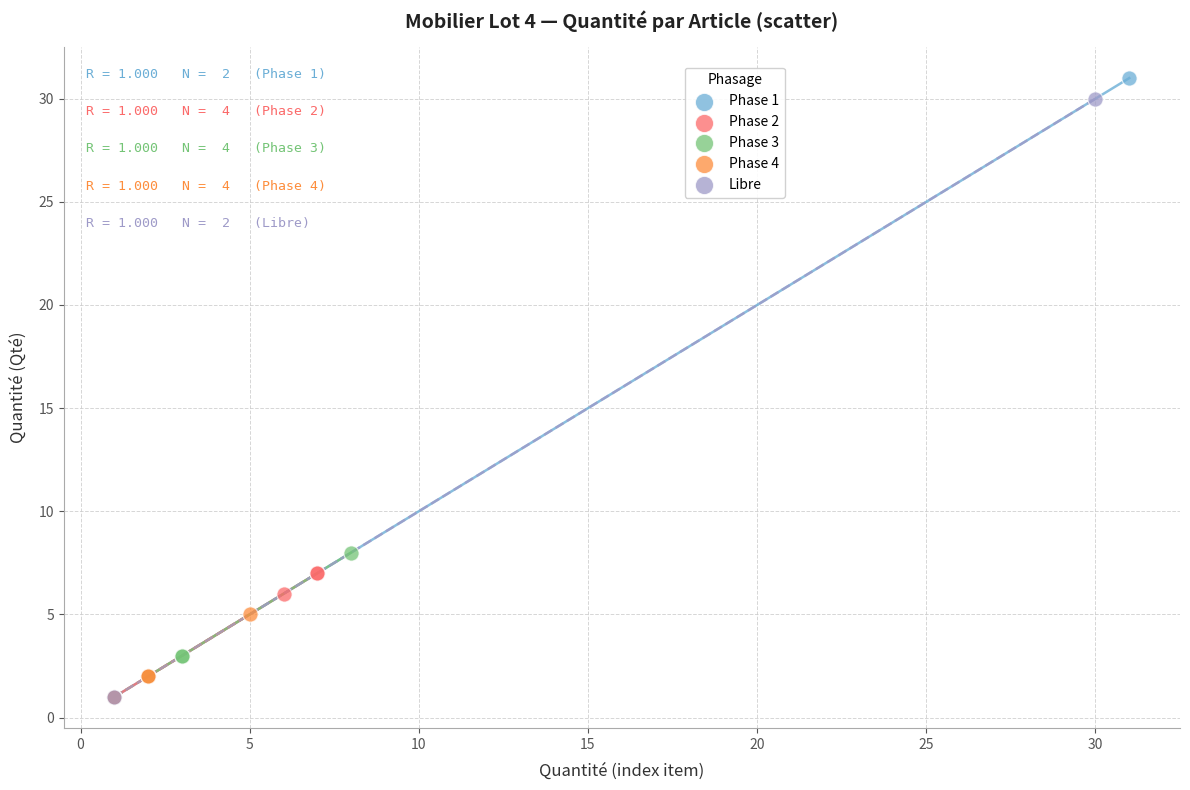

What are all the series names shown in the legend?

Phase 1, Phase 2, Phase 3, Phase 4, Libre